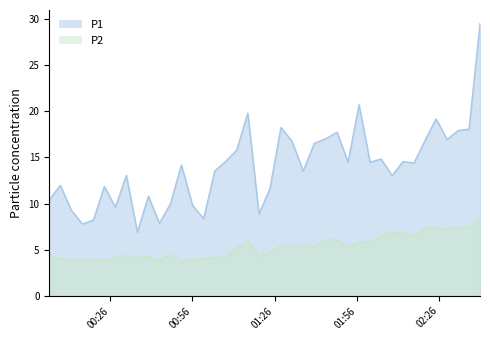

Reading left to right, extract all data points from this chart.

P1: 10.4	12.0	9.3	7.8	8.2	11.8	9.6	13.1	6.9	10.8	7.9	9.9	14.2	9.8	8.3	13.5	14.6	15.8	19.8	8.9	11.6	18.2	16.8	13.5	16.5	17.1	17.7	14.5	20.7	14.5	14.8	13.0	14.6	14.4	16.9	19.2	16.9	17.9	18.1	29.5
P2: 4.3	4.1	3.8	3.9	4.0	3.8	4.1	4.4	4.1	4.3	3.8	4.6	3.7	4.0	4.1	4.2	4.2	5.2	6.0	4.2	4.8	5.4	5.4	5.5	5.4	6.1	6.0	5.2	5.9	5.8	6.5	6.8	6.9	6.5	7.4	7.4	7.2	7.5	7.4	8.3